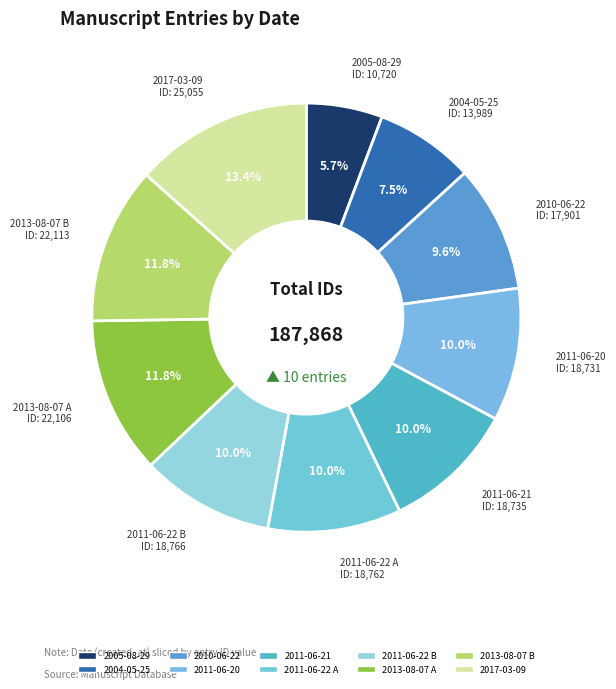

To the nearest percent, what is the combined percentage of 2004-05-25 and 2011-06-20?

18%